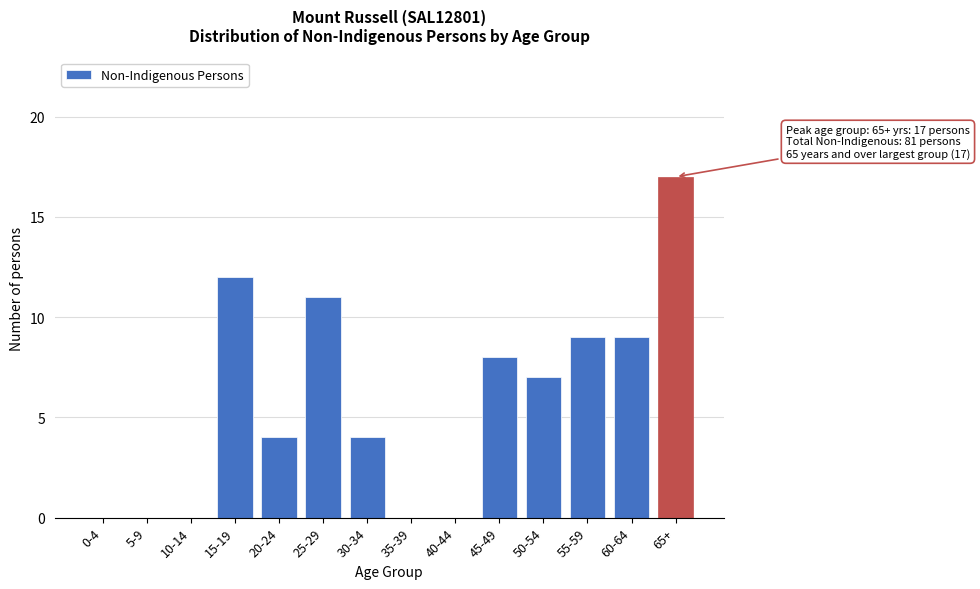

Reading right to left, transcribe all the data shown in this chart.

65+=17	60-64=9	55-59=9	50-54=7	45-49=8	40-44=0	35-39=0	30-34=4	25-29=11	20-24=4	15-19=12	10-14=0	5-9=0	0-4=0